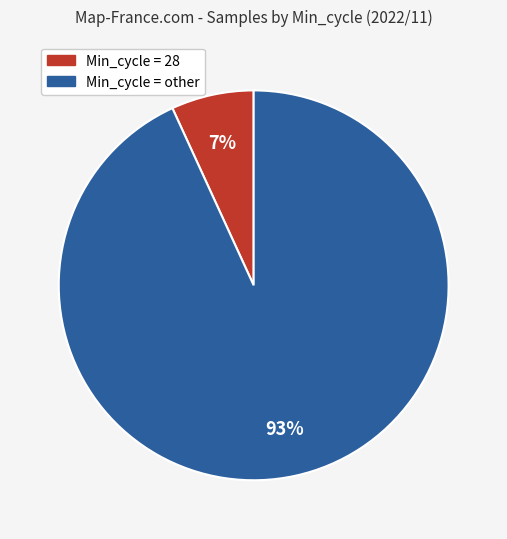

How many segments does this pie chart have?

2